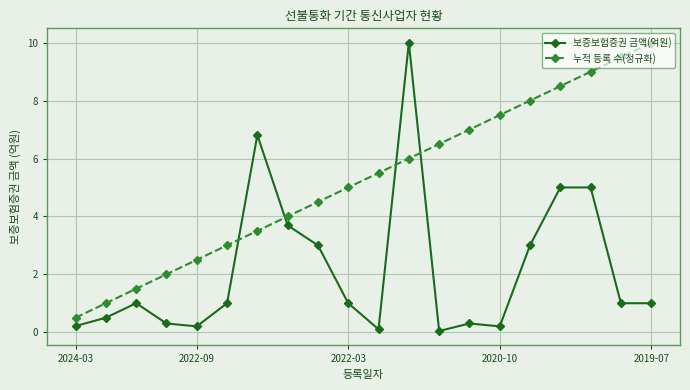

What is the value of the 누적 등록 수(정규화) point at the 18th from the left?

9.0